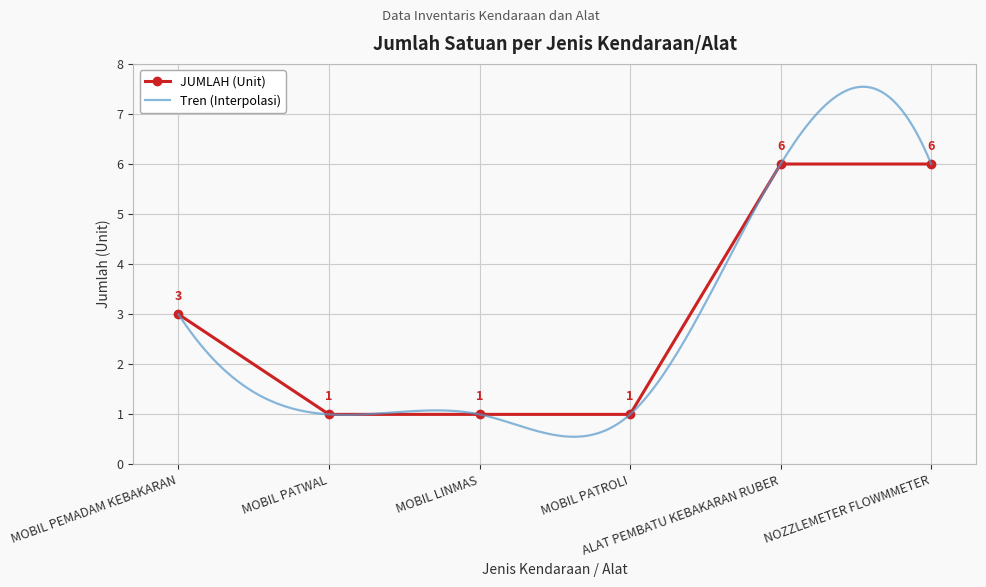

What is the sum of all values?

18